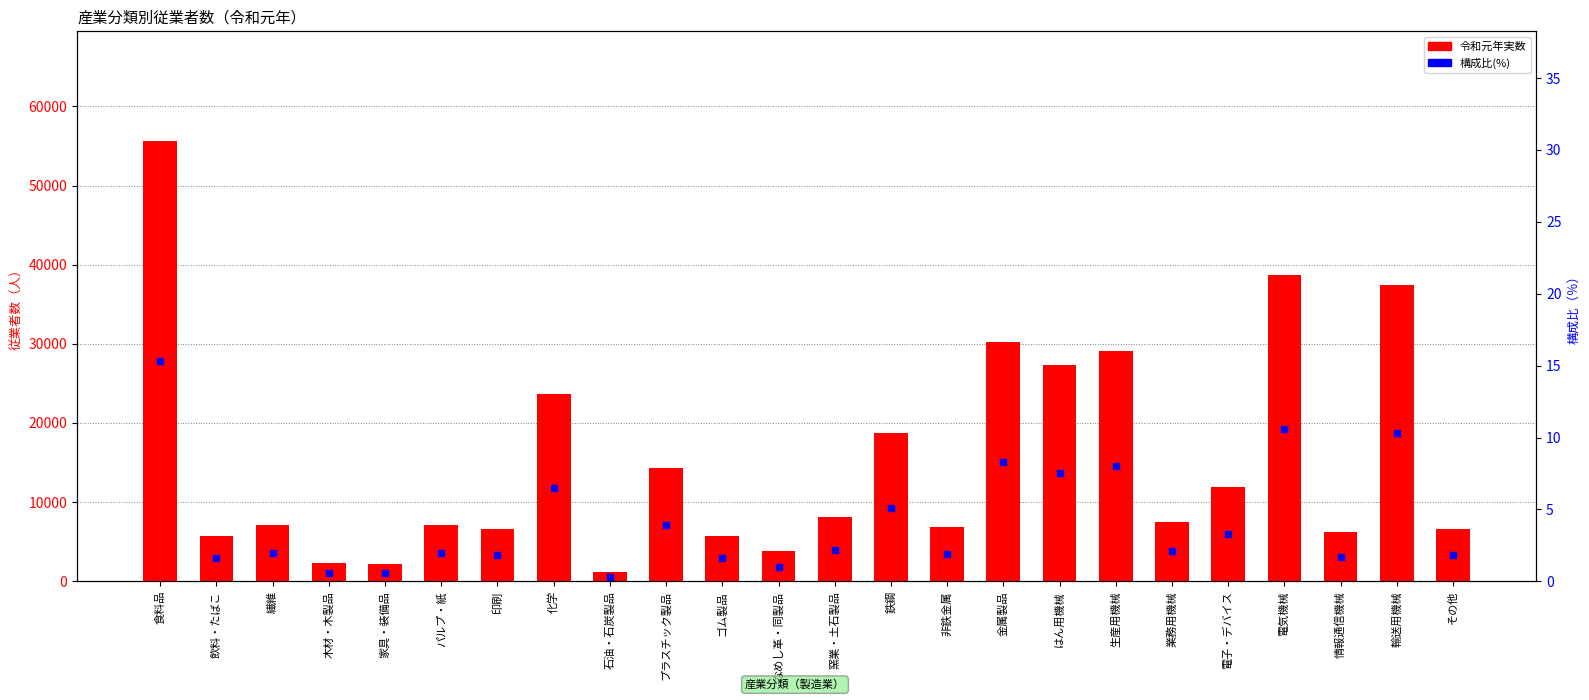

At which category is the sum across all series the highest?

食料品